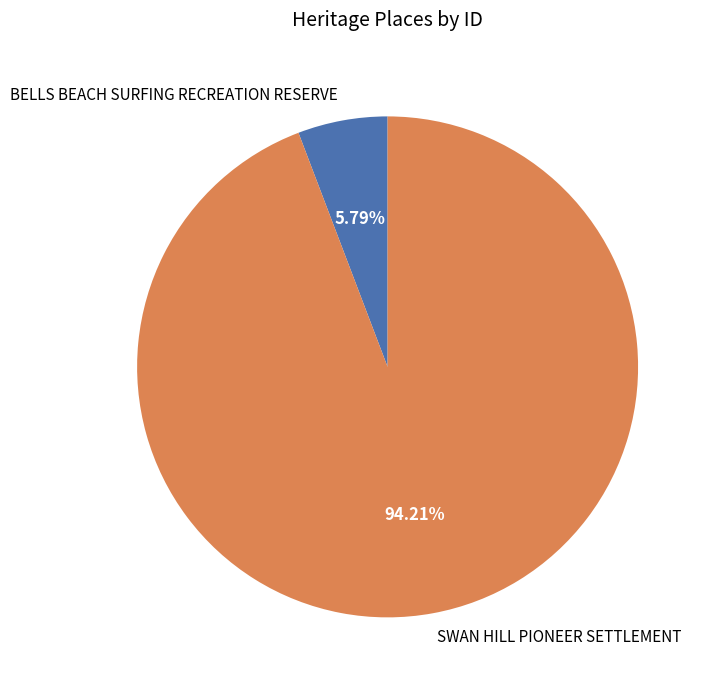

Is it true that BELLS BEACH SURFING RECREATION RESERVE is 20% of the pie?

False